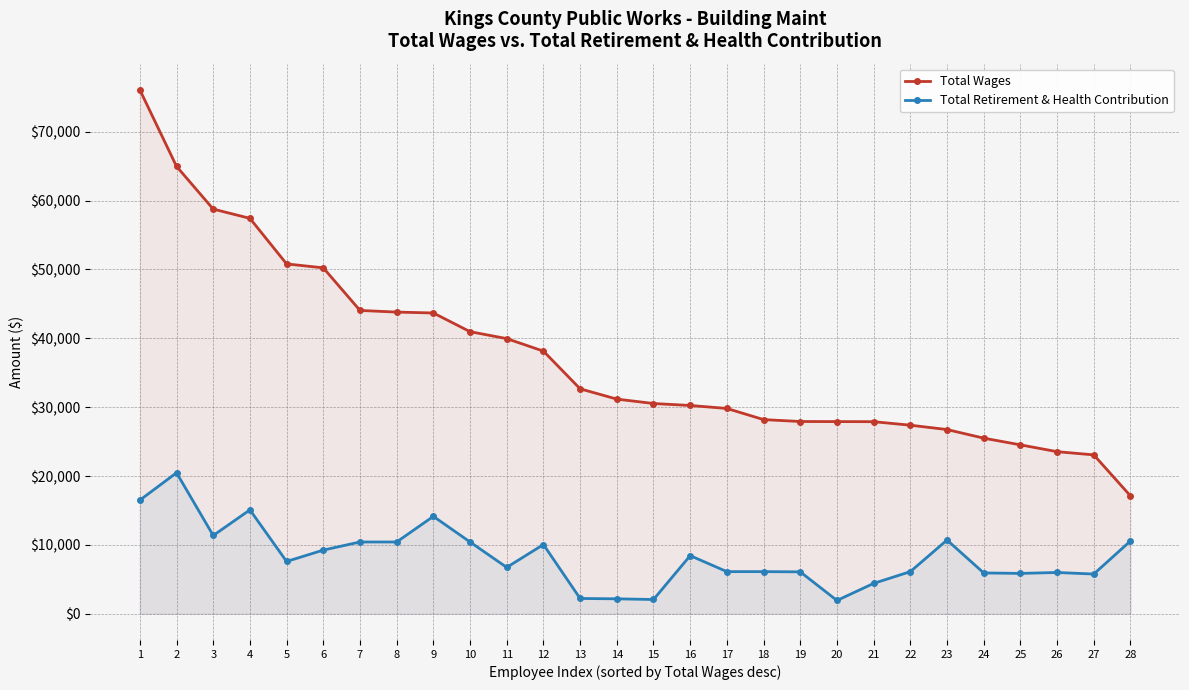

Which series has the largest total across all categories?

Total Wages